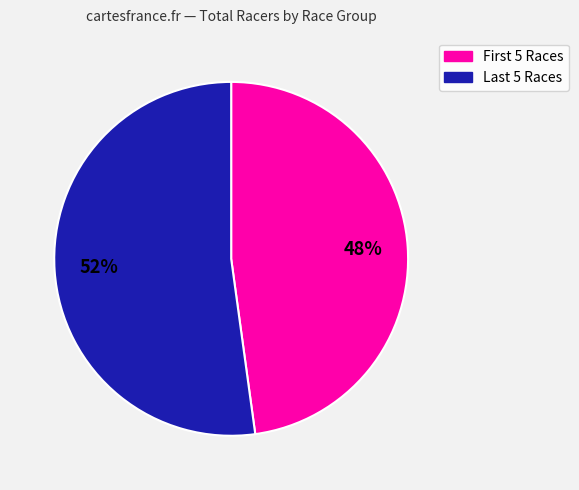

Is there any slice that represents more than half of the pie?

Yes